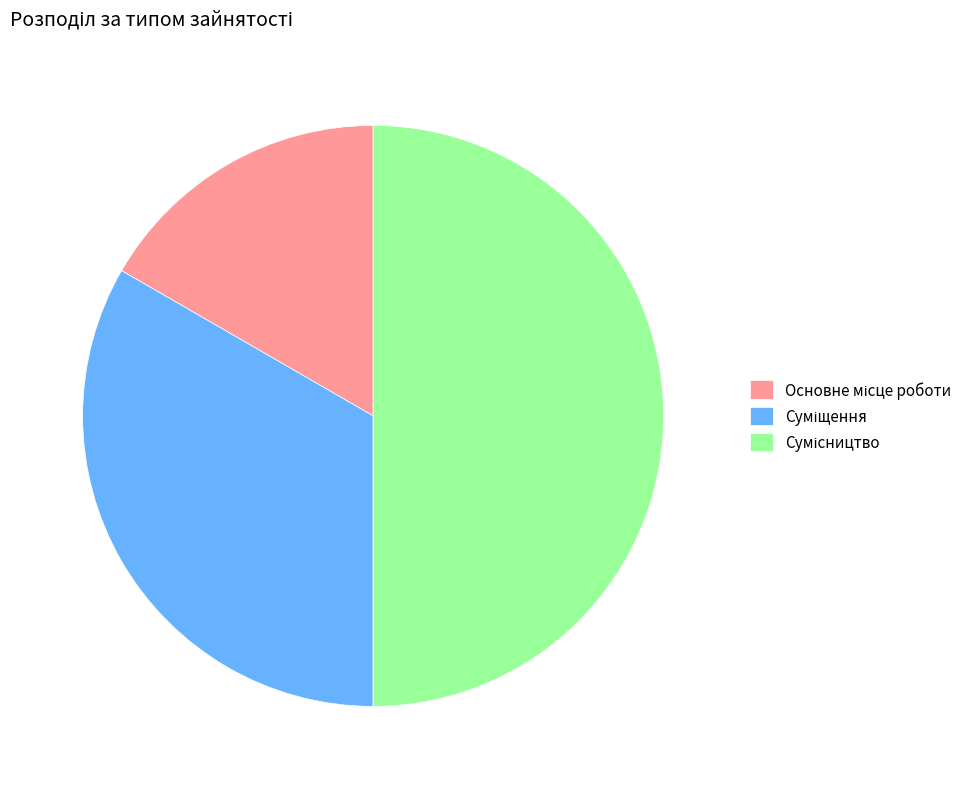

What is the largest slice in the pie chart?

Сумісництво